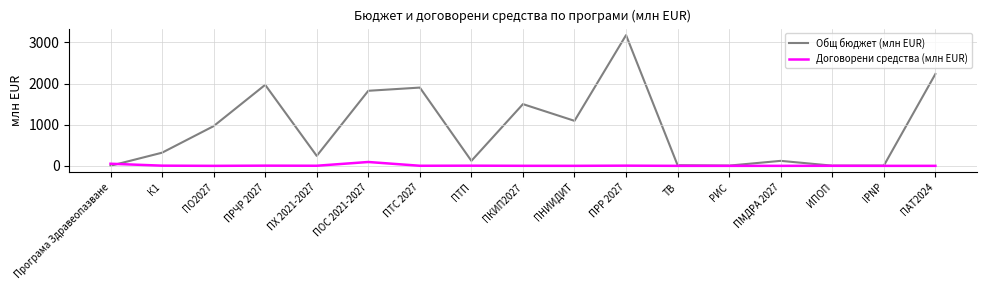

Is it true that Общ бюджет (млн EUR) equals 3175.1 at ПРР 2027?

True